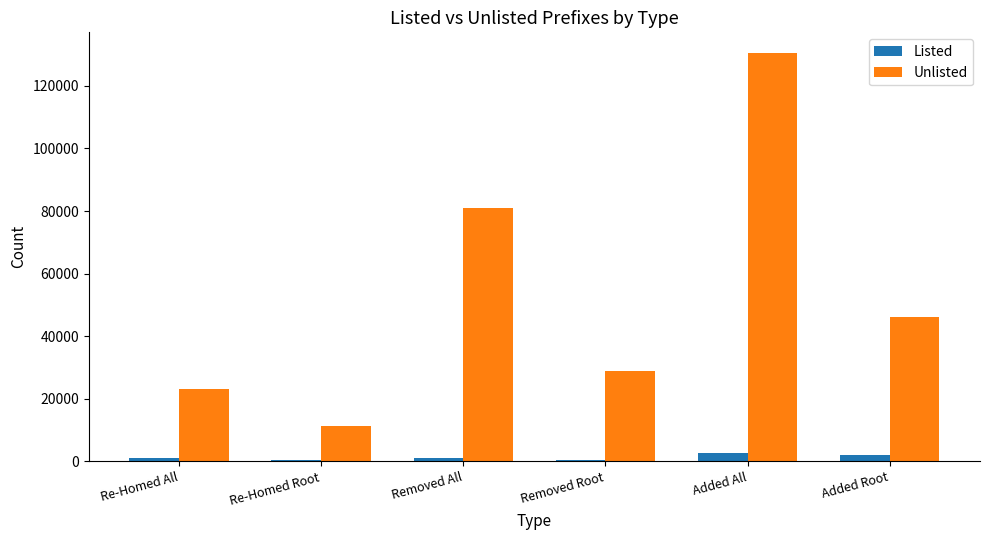

Which series has the widest spread of values?

Unlisted